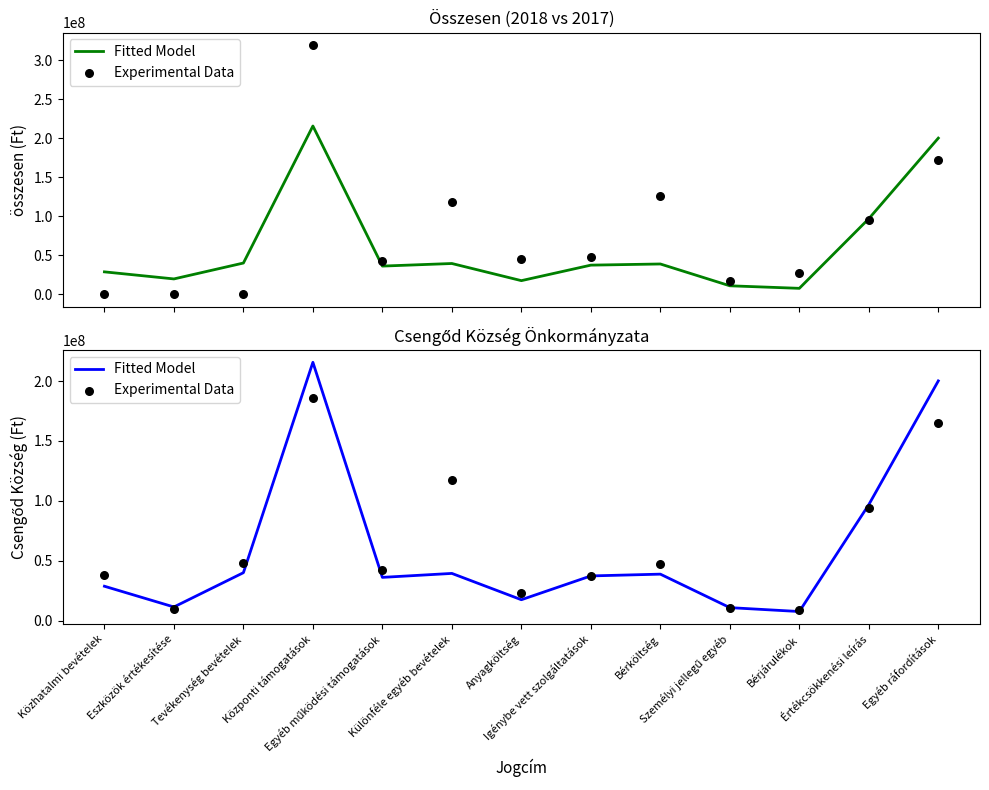

At how many categories does at least one series exceed 193485526?

2